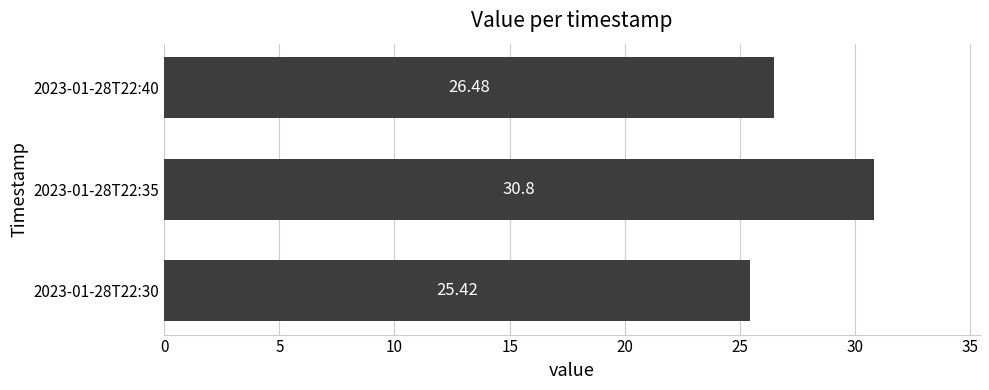

List the labels in order of value, smallest first.

2023-01-28T22:30, 2023-01-28T22:40, 2023-01-28T22:35